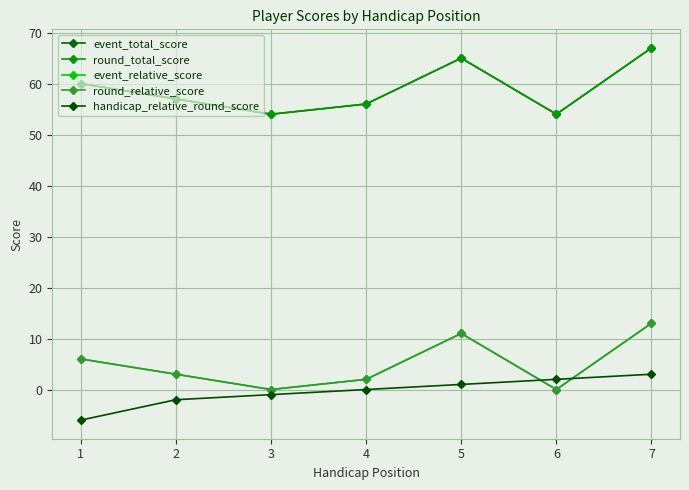

Does the chart have visible grid lines?

Yes